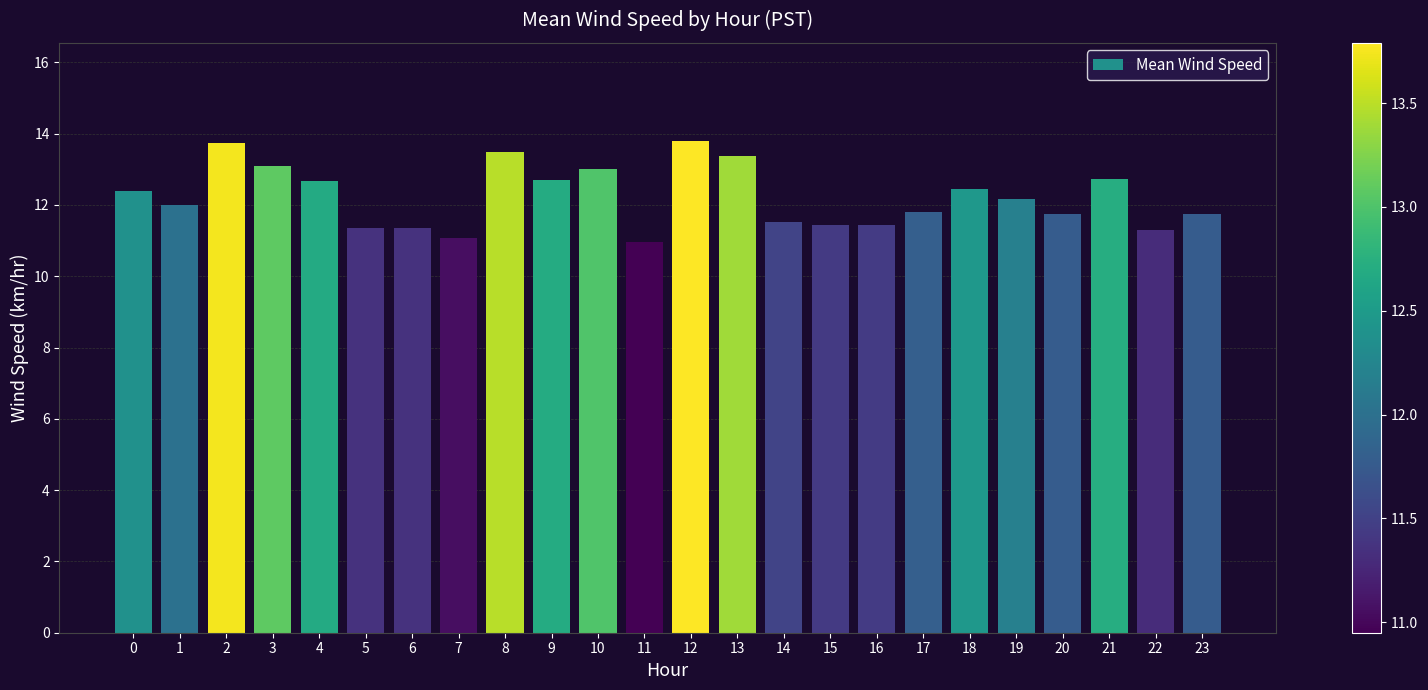

What is the value of the 18th bar from the left?

11.8